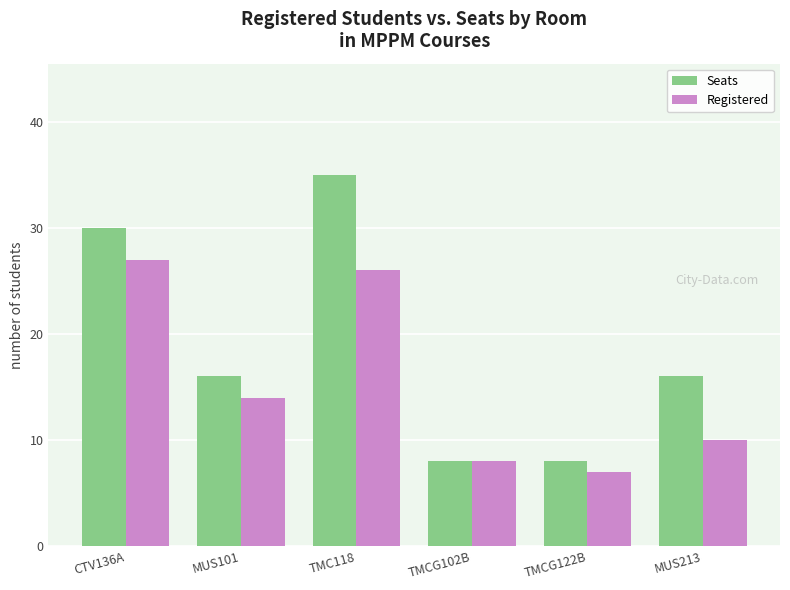

What is the difference between the maximum and minimum values in the Seats series?

27